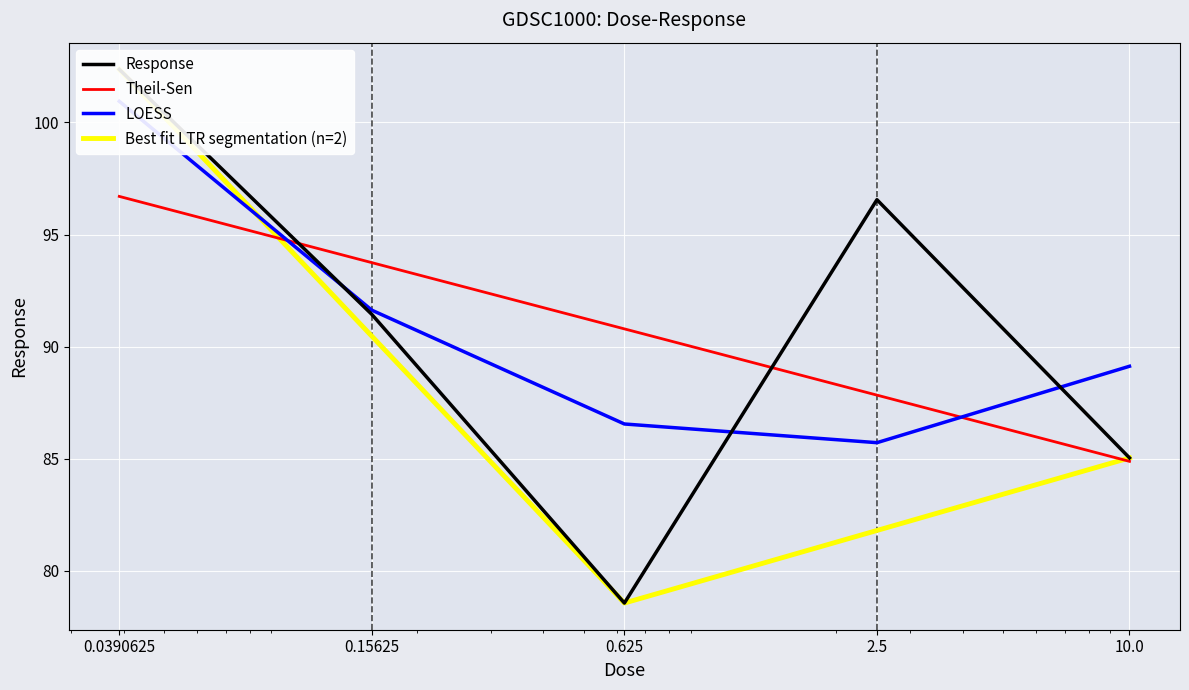

What is the total value across all series at 0.0390625?

402.4